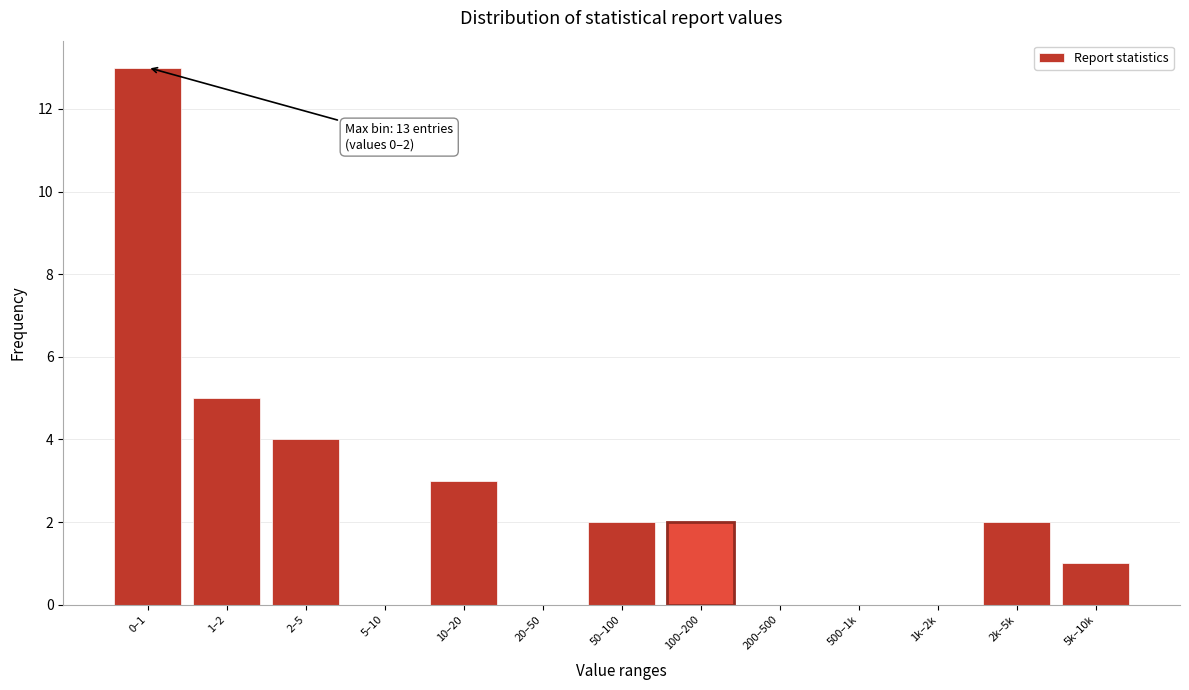

Reading left to right, extract all data points from this chart.

0–1=13	1–2=5	2–5=4	5–10=0	10–20=3	20–50=0	50–100=2	100–200=2	200–500=0	500–1k=0	1k–2k=0	2k–5k=2	5k–10k=1